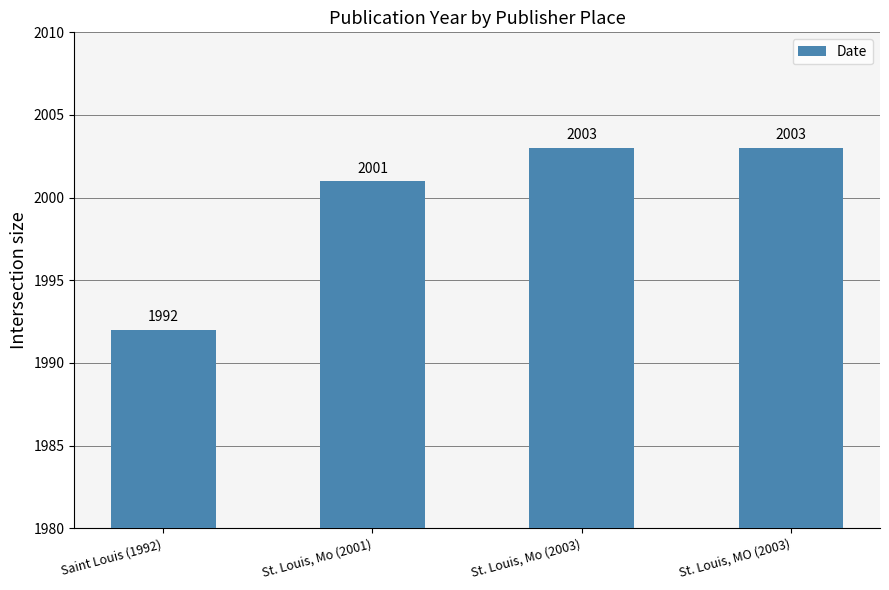

What is the label of the 2nd bar from the left?

St. Louis, Mo (2001)